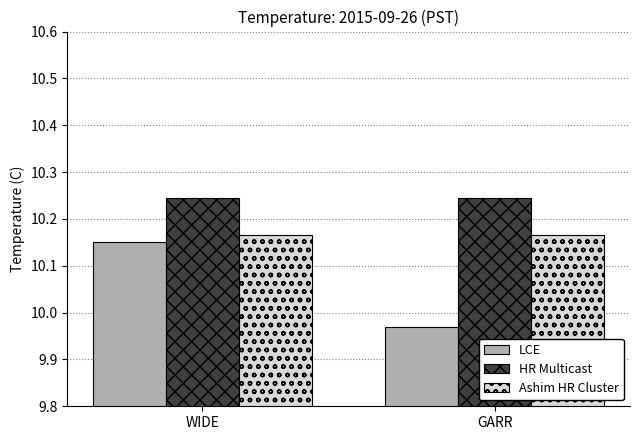

At how many categories does at least one series exceed 10?

2